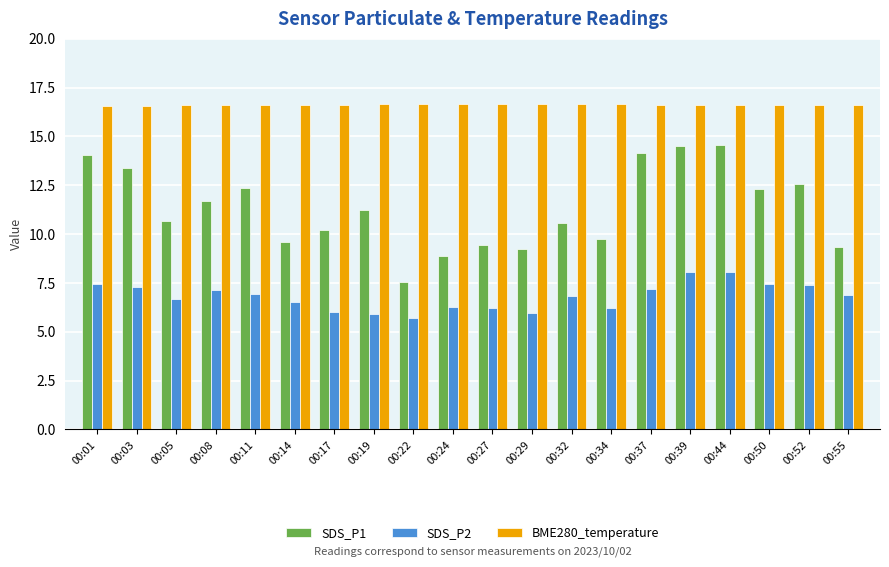

True or false: SDS_P2 has a value of 7.1 at 00:08.

True